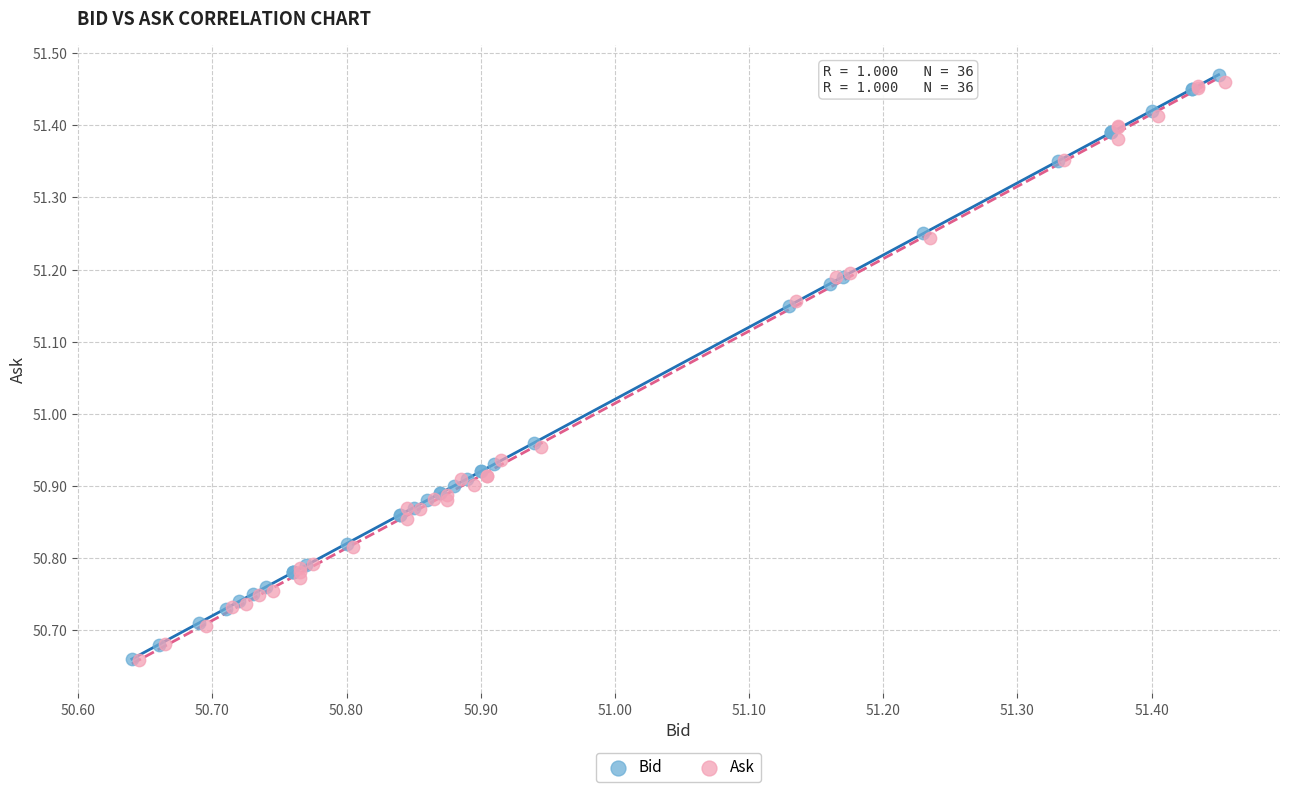

What are all the series names shown in the legend?

Bid, Ask